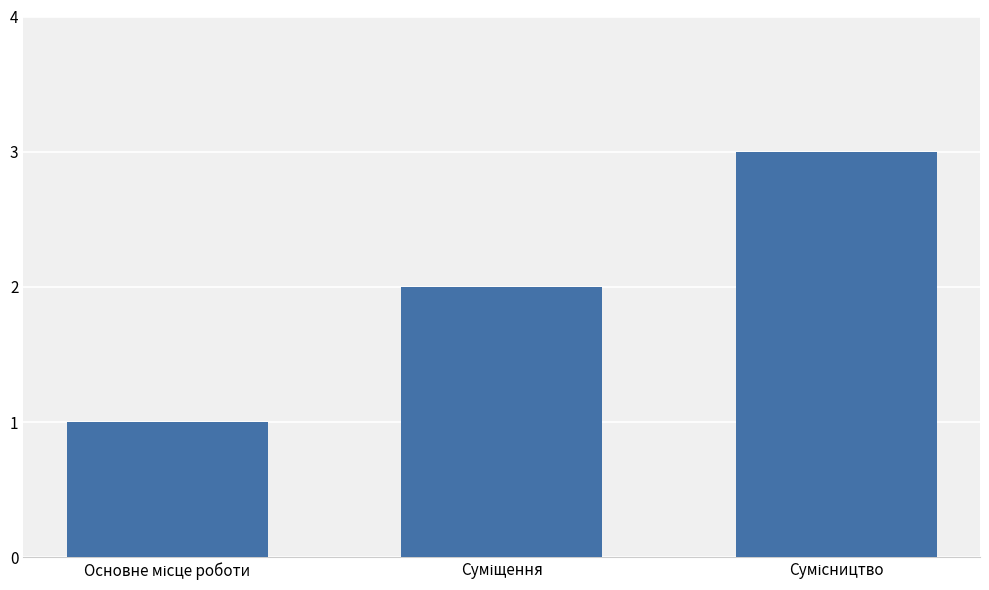

How many data points does each series have?

3